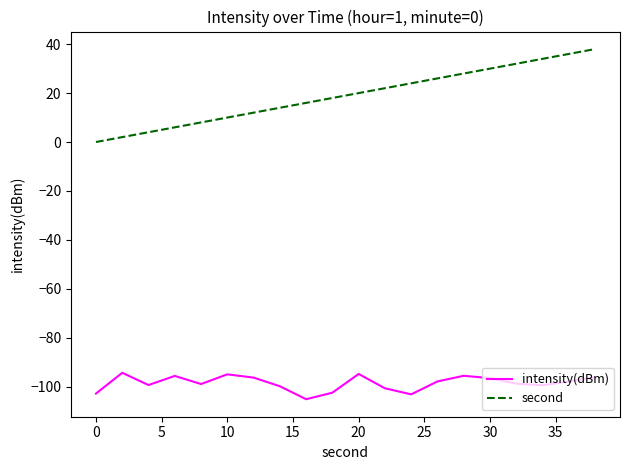

Which series has the largest total across all categories?

second